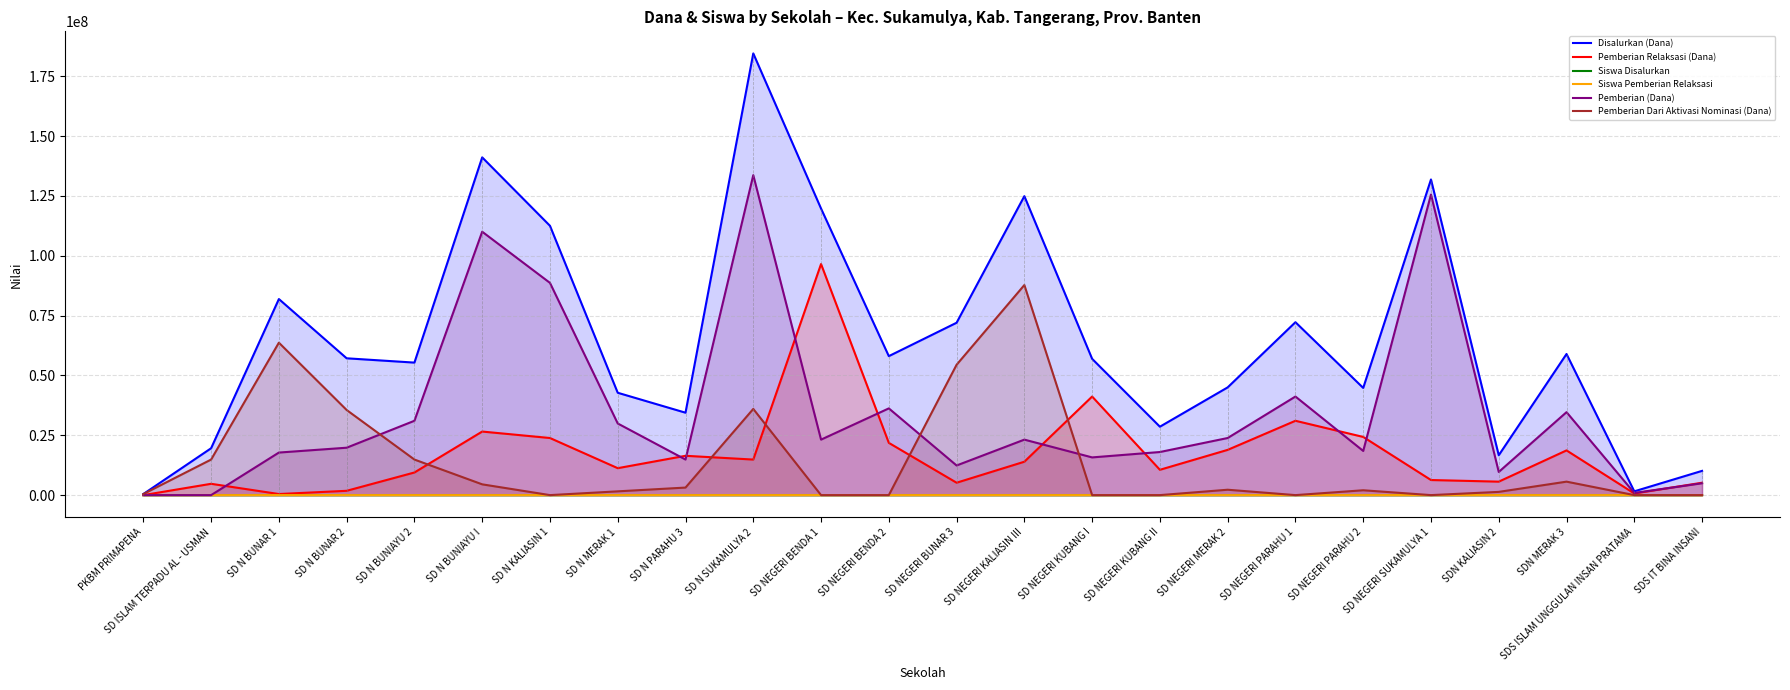

Reading right to left, transcribe all the data shown in this chart.

Disalurkan (Dana): 10125000	1575000	58950000	16650000	131850000	44775000	72225000	45000000	28575000	56925000	124875000	72000000	58050000	119700000	184500000	34425000	42750000	112500000	141075000	55350000	57150000	81900000	19575000	450000
Pemberian Relaksasi (Dana): 5175000	675000	18675000	5625000	6300000	24300000	31050000	18900000	10575000	41175000	13950000	5175000	21825000	96525000	14850000	16425000	11250000	23850000	26550000	9450000	1800000	450000	4725000	0
Siswa Disalurkan: 27	4	159	52	293	110	174	109	78	133	294	177	147	299	453	85	99	253	338	136	144	200	47	1
Siswa Pemberian Relaksasi: 13	2	52	24	14	57	74	44	33	92	41	14	55	241	60	43	25	53	66	29	7	1	14	0
Pemberian (Dana): 4950000	900000	34650000	9675000	125550000	18450000	41175000	23850000	18000000	15750000	23175000	12375000	36225000	23175000	133650000	14850000	29925000	88650000	110025000	31050000	19800000	17775000	0	0
Pemberian Dari Aktivasi Nominasi (Dana): 0	0	5625000	1350000	0	2025000	0	2250000	0	0	87750000	54450000	0	0	36000000	3150000	1575000	0	4500000	14850000	35550000	63675000	14850000	450000